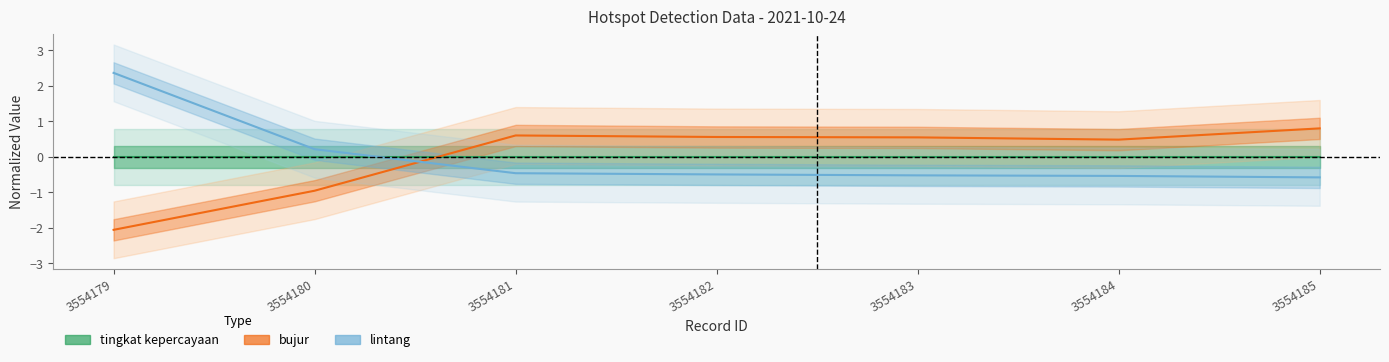

At how many categories does at least one series exceed 0?

7